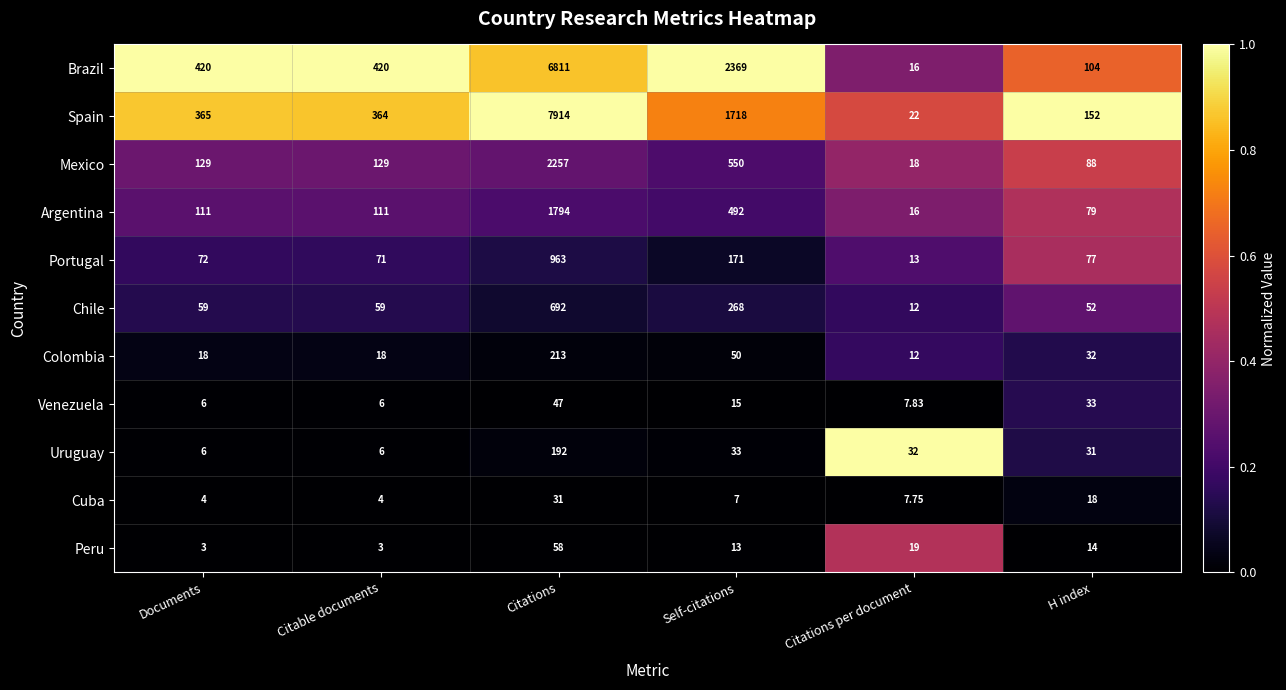

How many distinct data groups are displayed?

11